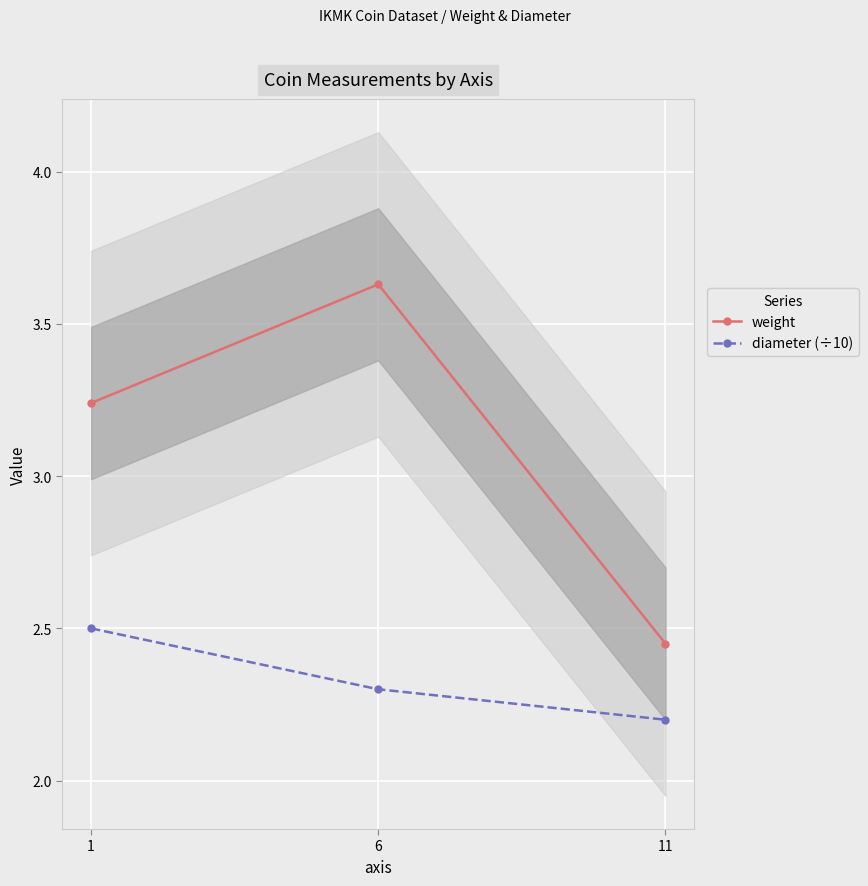

What is the total value across all series at 1?

5.7